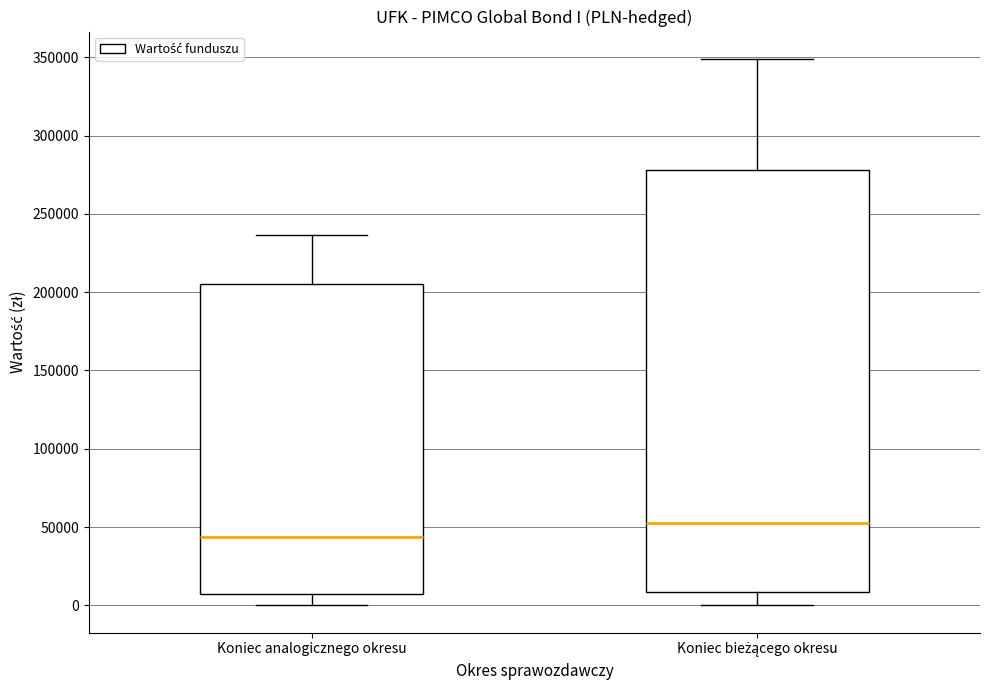

Where does the upper whisker of the box for Koniec bieżącego okresu end on the y-axis? The values are not printed on the chart, so give them approximately, as read against the axis.

350000